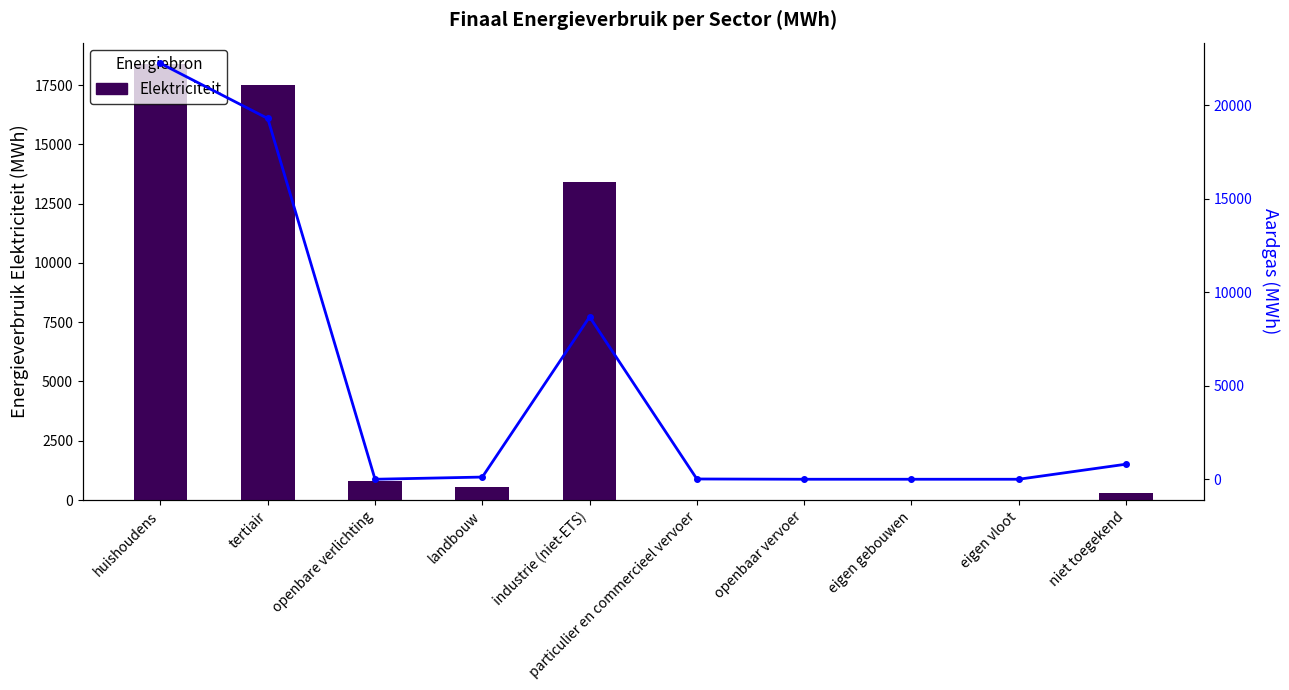

Which category has the highest value in the Elektriciteit series?

huishoudens